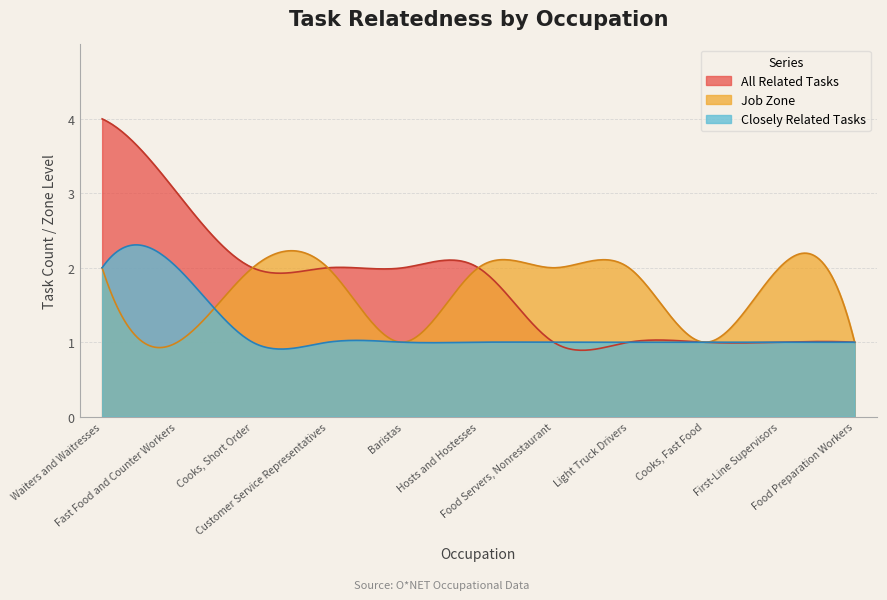

Rank the series by their maximum value, from highest to lowest.

All Related Tasks, Closely Related Tasks, Job Zone